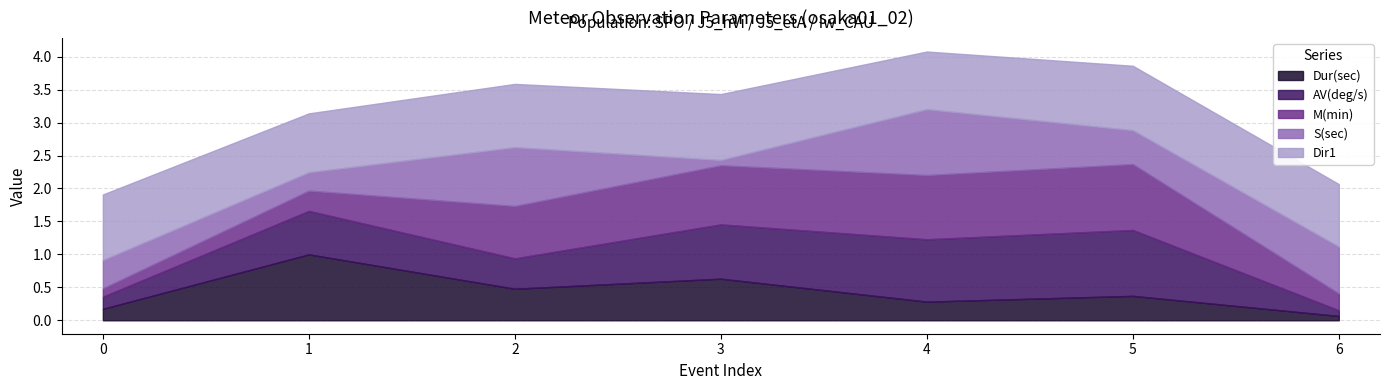

At which label does Dur(sec) reach its minimum?

6